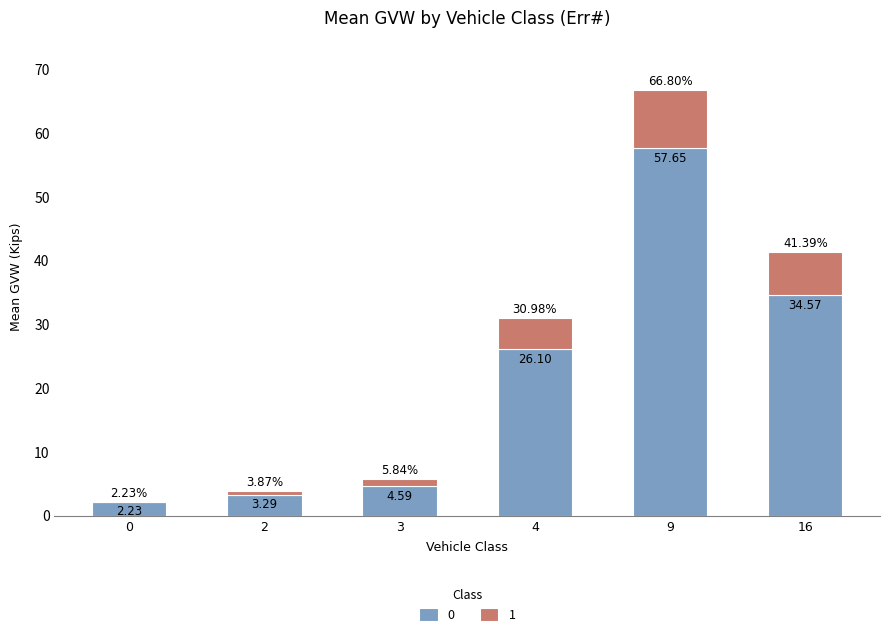

Are the bars horizontal?

No